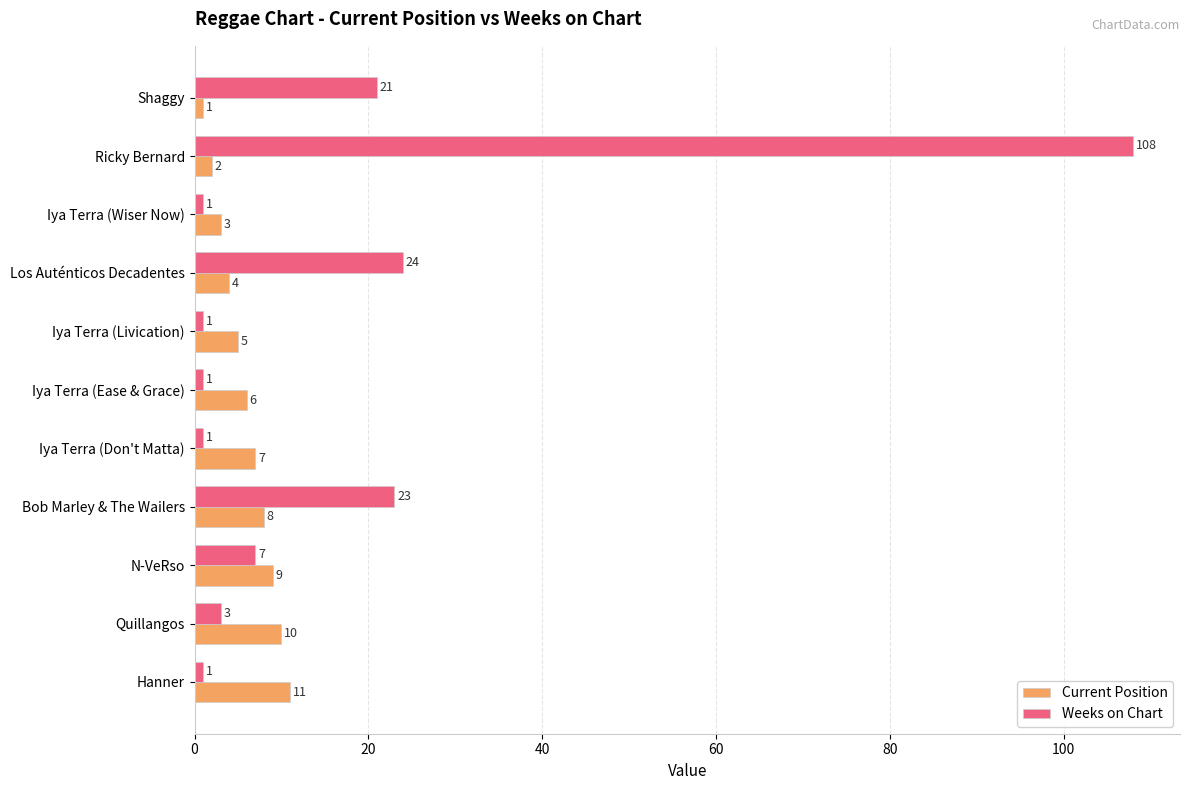

Which series has the largest range (max minus min)?

Weeks on Chart